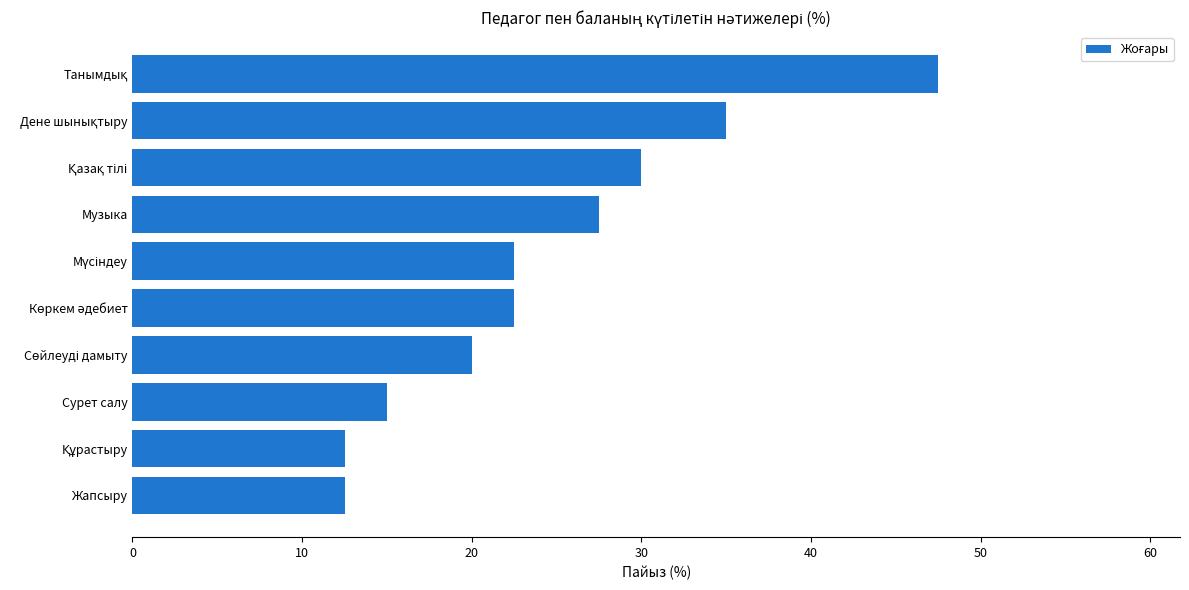

Is it true that the value at Музыка is 27.5?

True